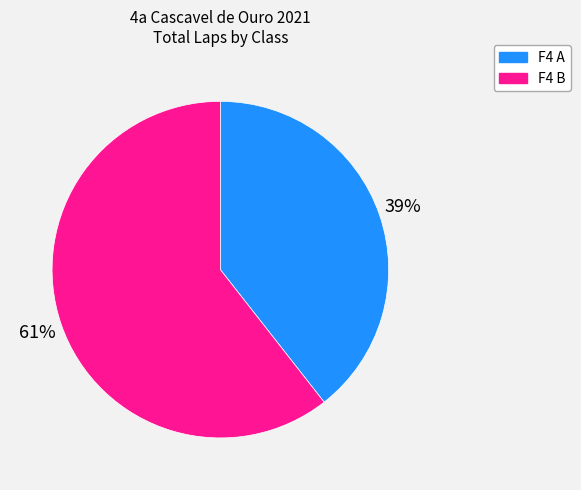

Which category has the smallest portion of the pie?

F4 A